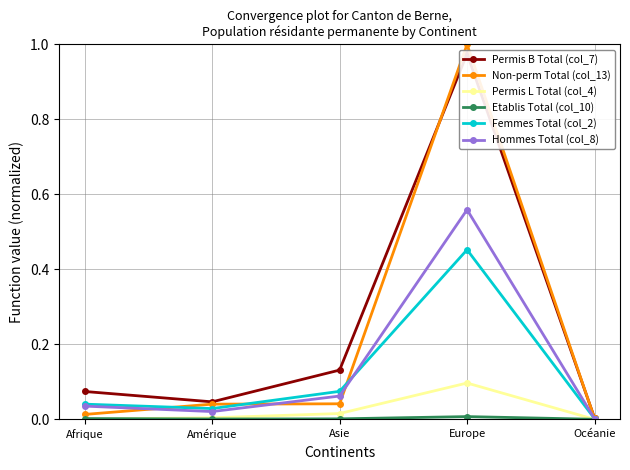

Rank the categories by Hommes Total (col_8) value from lowest to highest.

Océanie, Amérique, Afrique, Asie, Europe